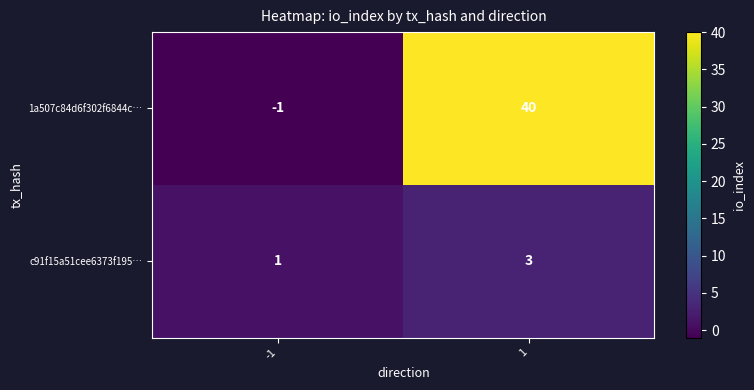

Read the c91f15a51cee6373f195… value at 1.

3